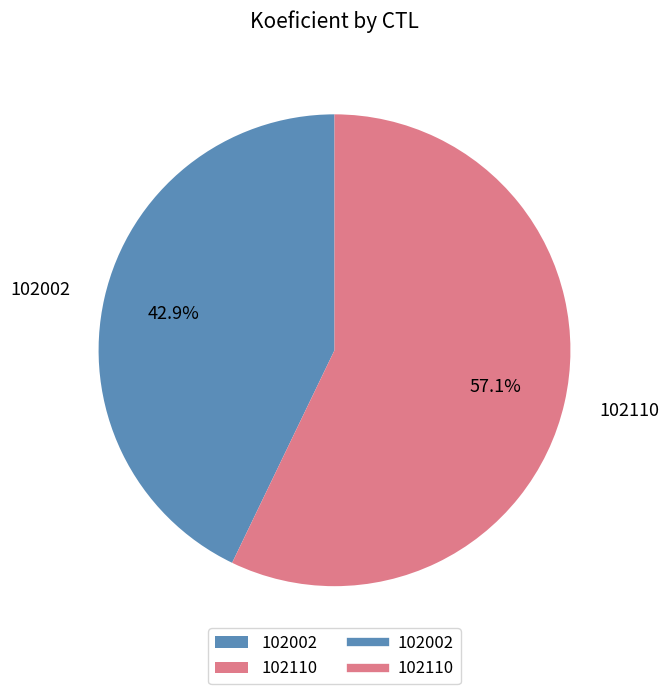

Count the number of slices in the pie.

2